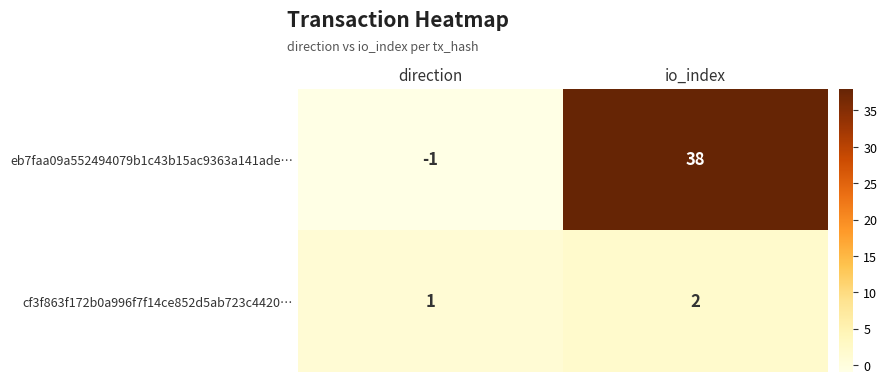

Reading left to right, list all the values displayed in this chart.

eb7faa09a552494079b1c43b15ac9363a141ade…: direction=-1	io_index=38
cf3f863f172b0a996f7f14ce852d5ab723c4420…: direction=1	io_index=2